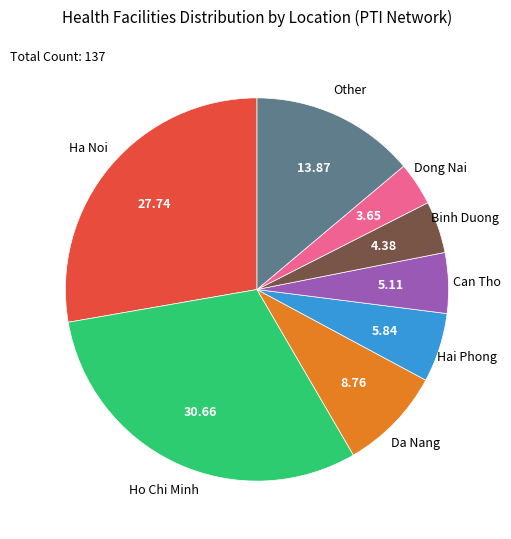

Does Dong Nai account for over 50% of the chart?

No